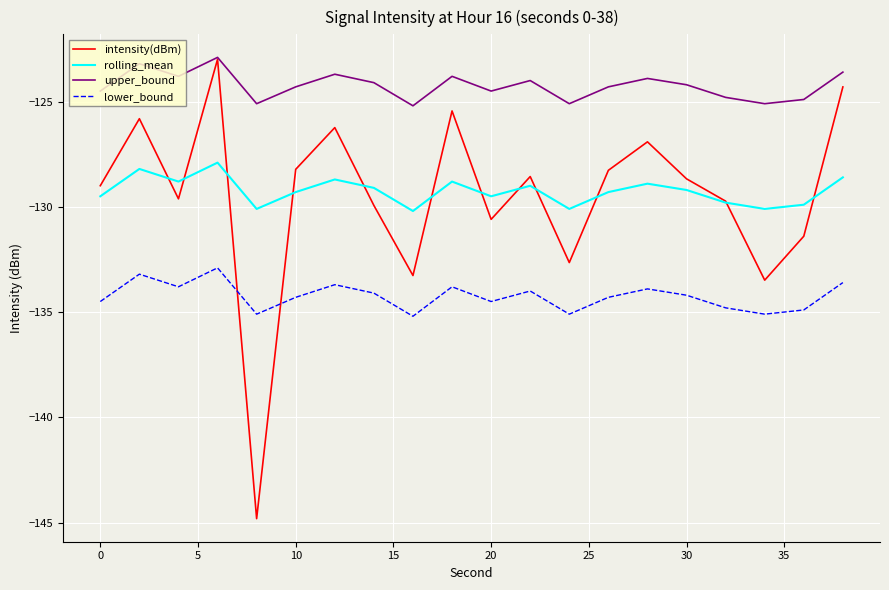

Which series has the largest total across all categories?

upper_bound